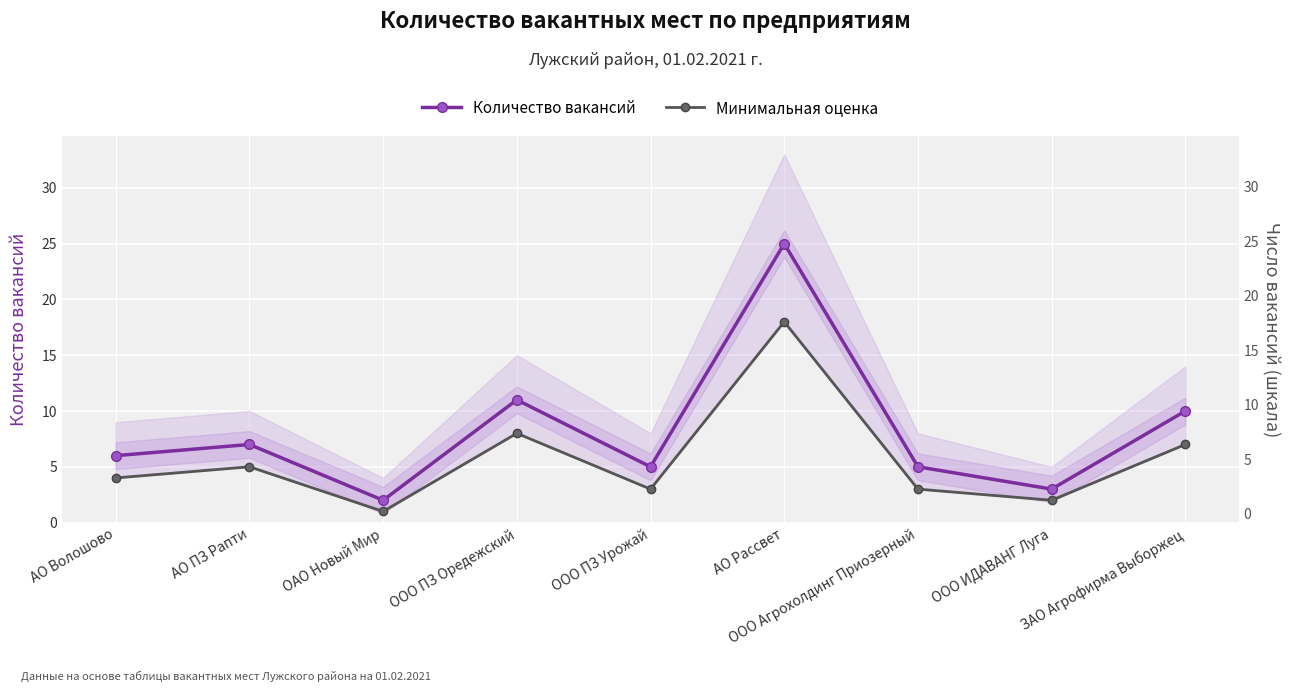

What is the highest value of the Количество вакансий series?

25